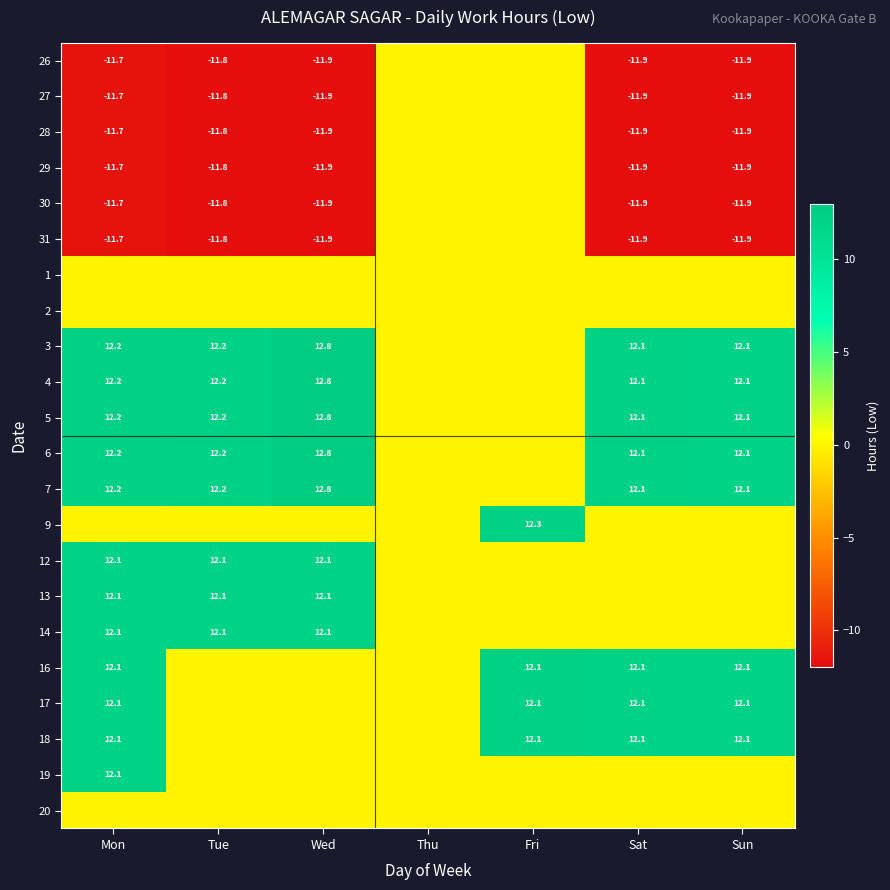

Is it true that 5 equals 5.8 at Tue?

False